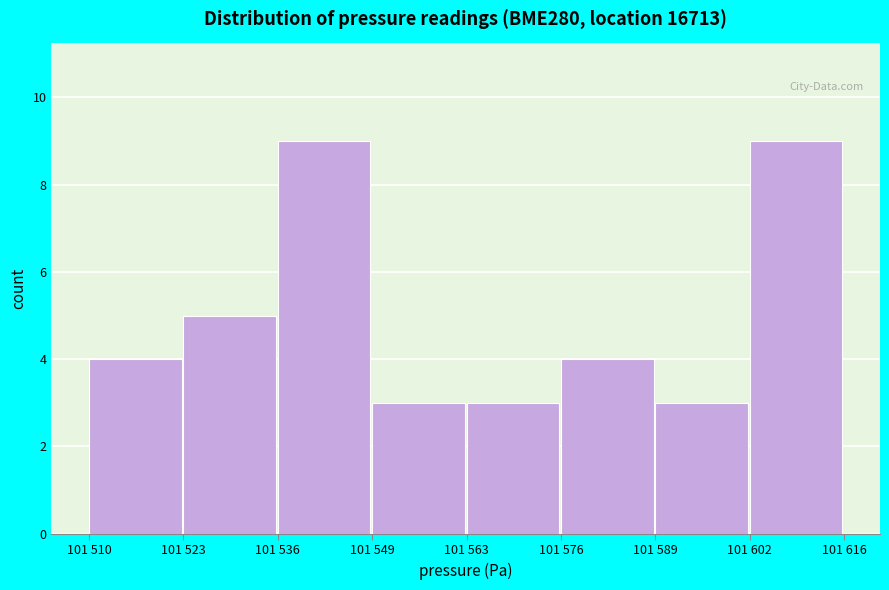

Reading left to right, transcribe all the data shown in this chart.

101 510=4	101 523=5	101 536=9	101 549=3	101 563=3	101 576=4	101 589=3	101 602=9